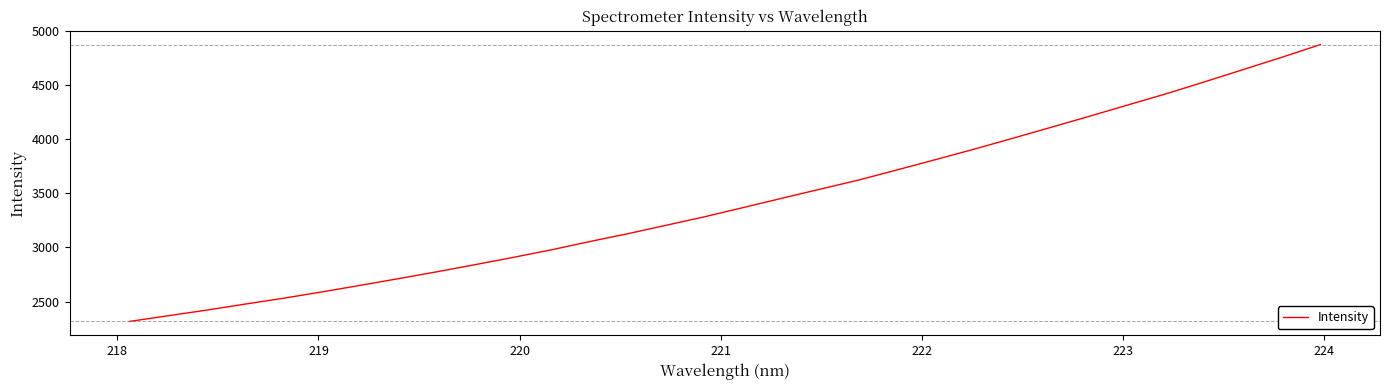

What is the maximum value shown in the chart?

4872.3